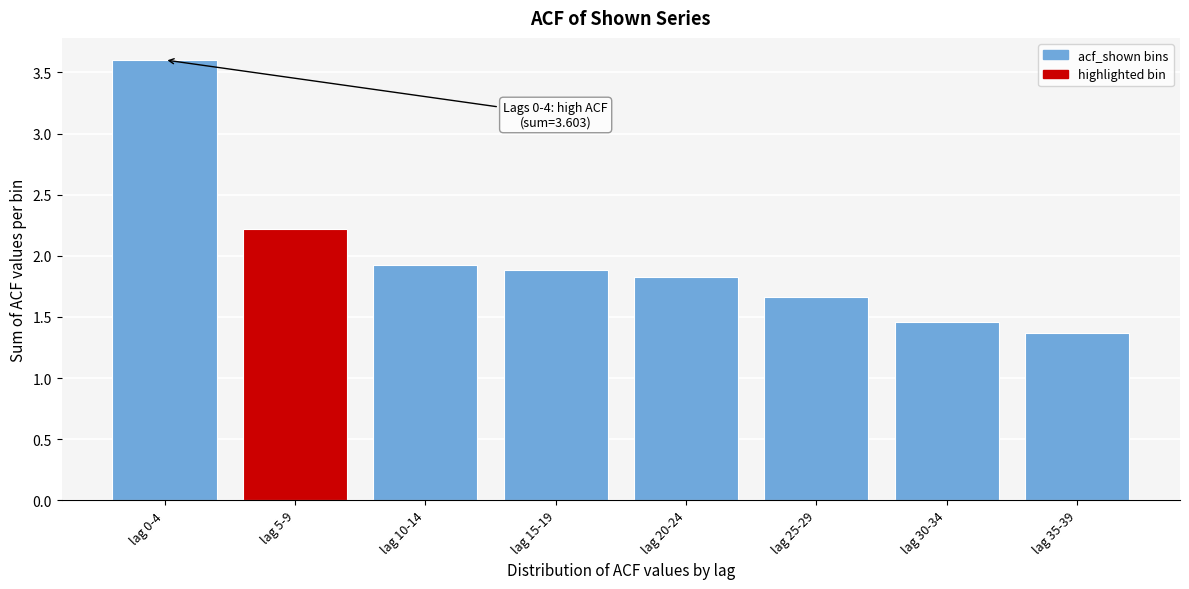

Which label corresponds to the smallest value in the chart?

lag 35-39